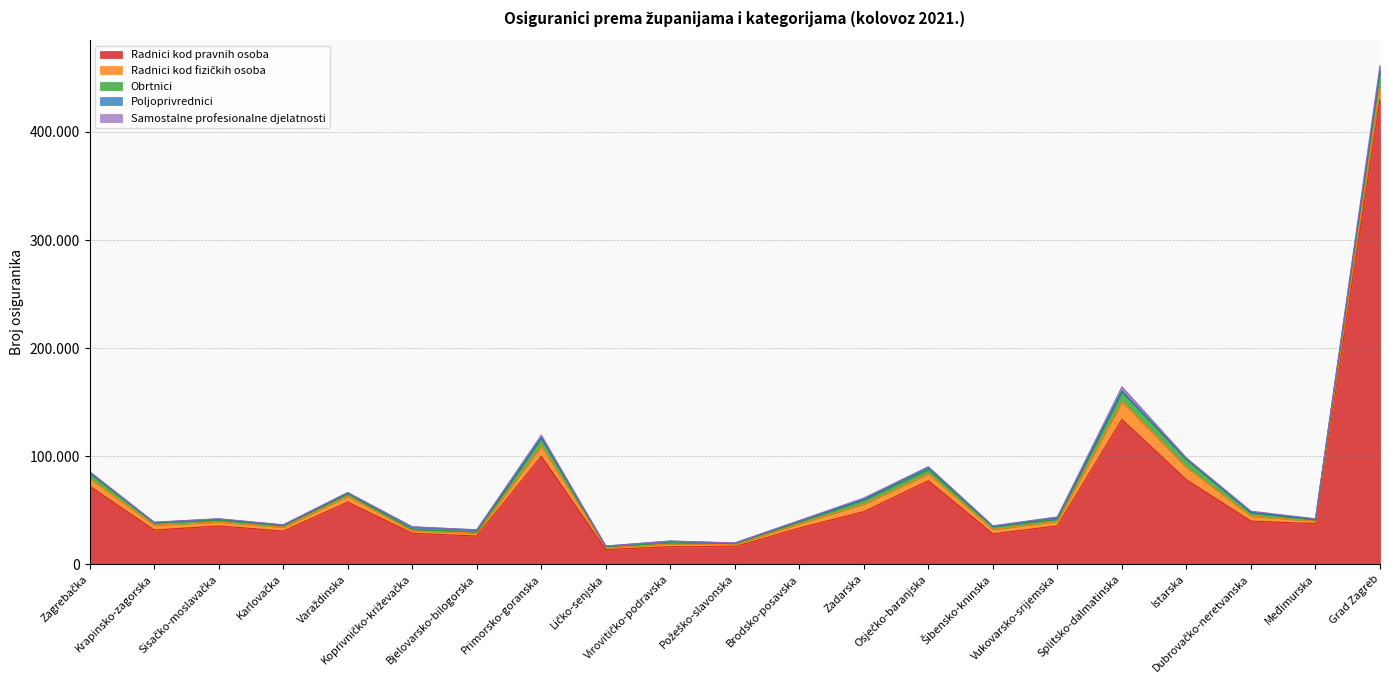

Rank the series at Vukovarsko-srijemska from highest to lowest value.

Radnici kod pravnih osoba, Radnici kod fizičkih osoba, Obrtnici, Poljoprivrednici, Samostalne profesionalne djelatnosti